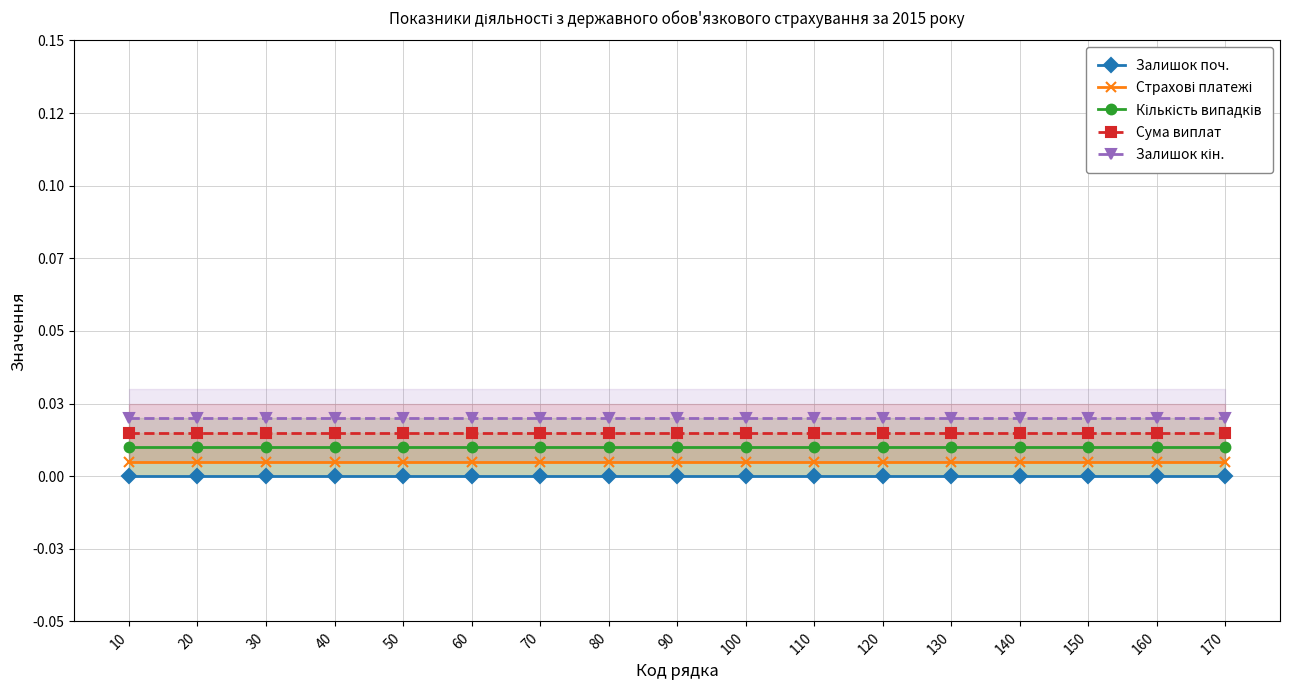

Rank the series by their average value, from highest to lowest.

Залишок кін., Сума виплат, Кількість випадків, Страхові платежі, Залишок поч.